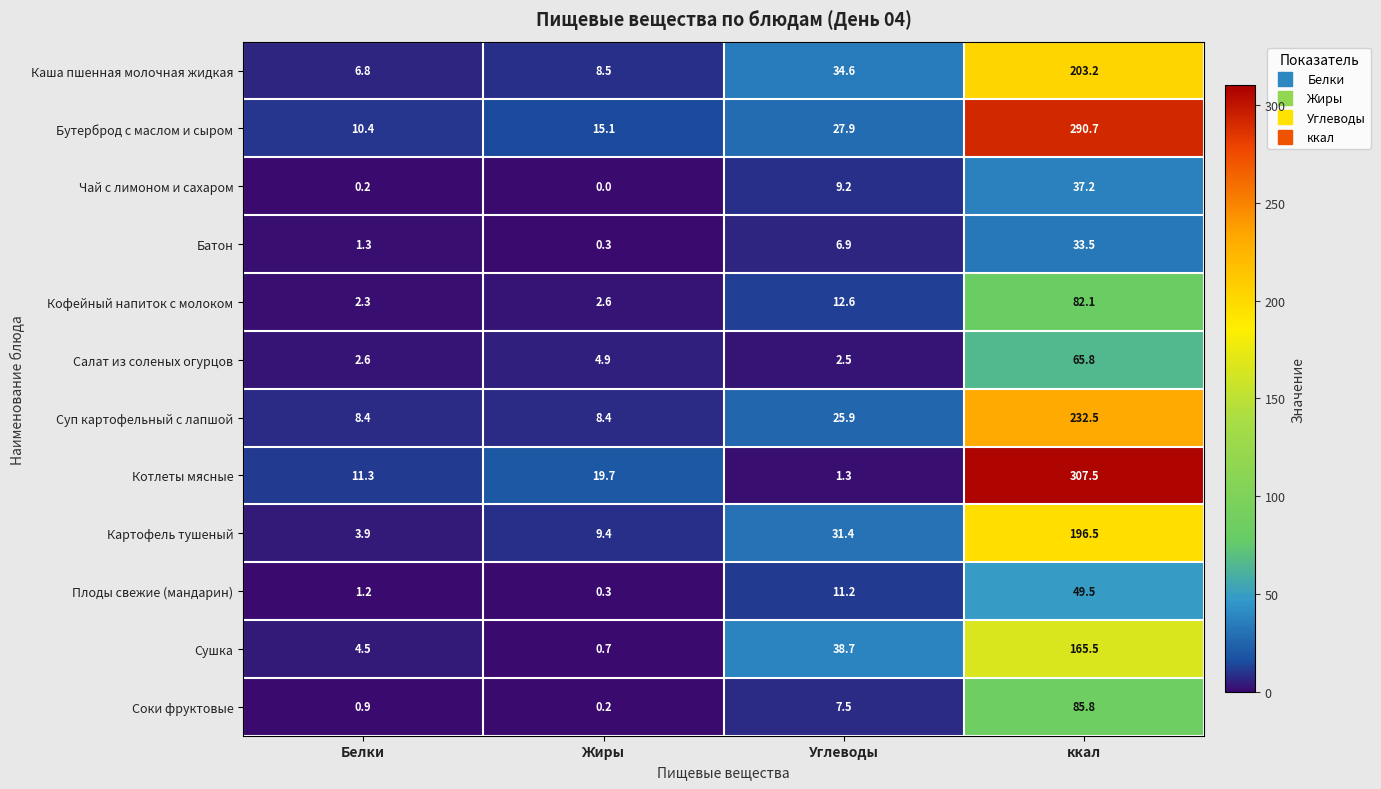

How many series are shown in this chart?

12